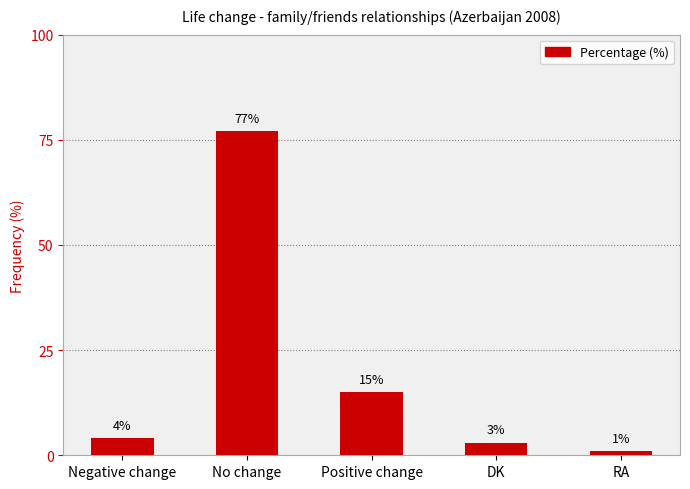

List the labels in order of value, largest first.

No change, Positive change, Negative change, DK, RA